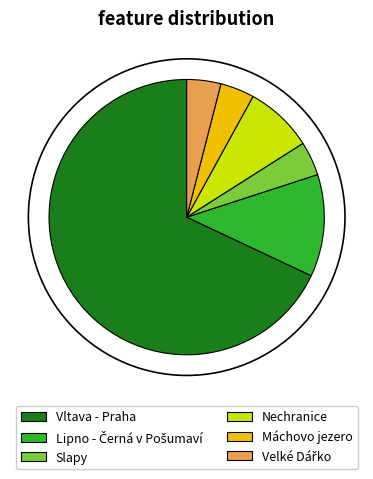

Do Vltava - Praha and Nechranice together represent more than half of the pie?

Yes